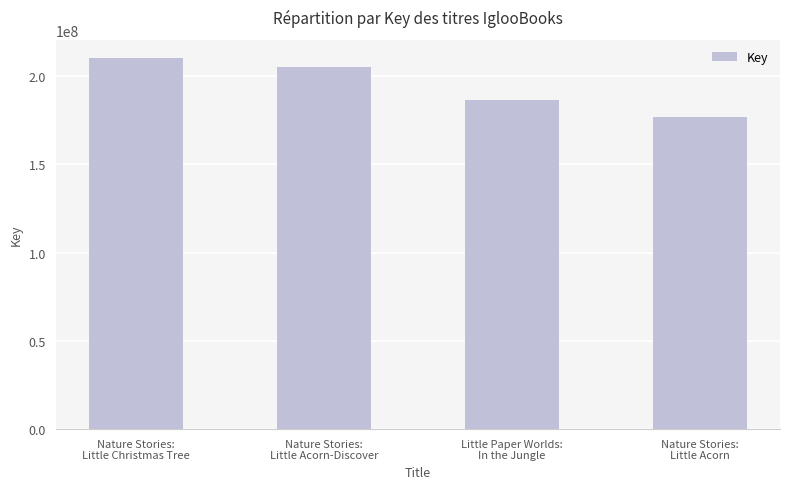

What is the sum of all values?

777542484